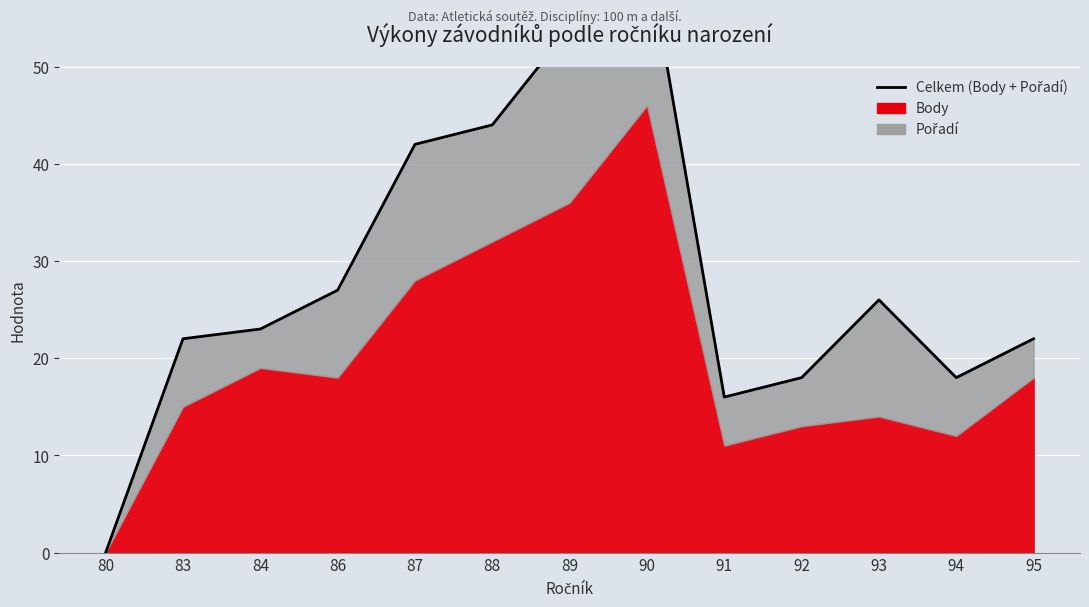

Which category has the highest value across all series?

90